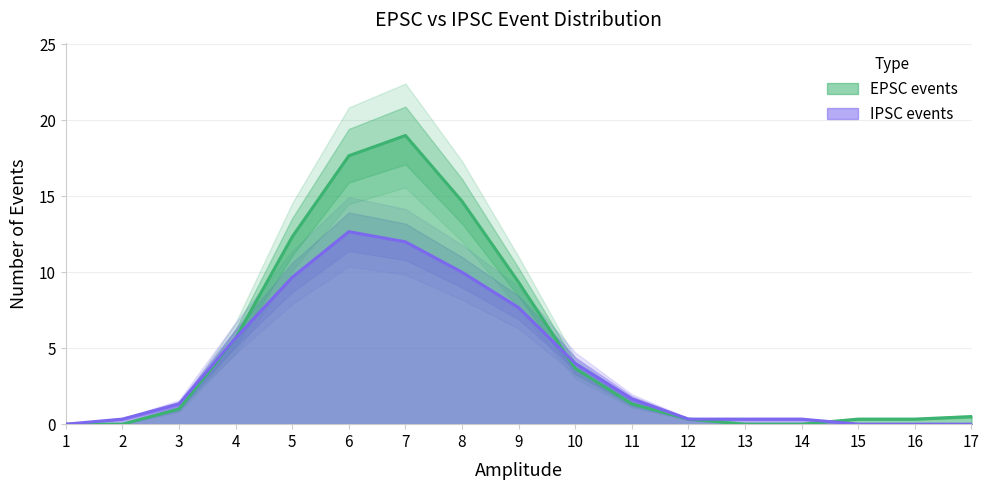

Where does the data first go above 1?

4